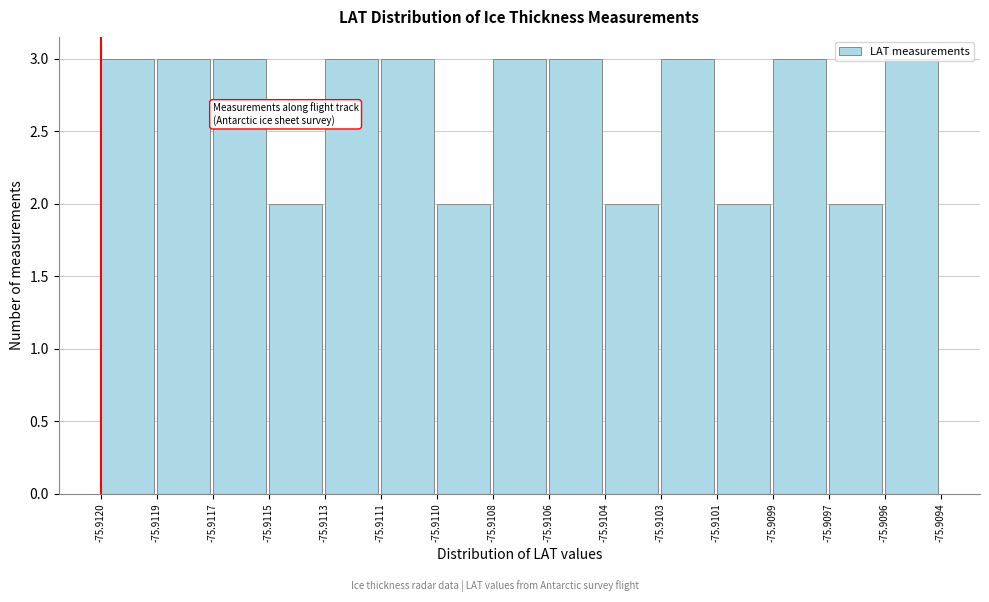

What is the sum of the values at -75.9103 and -75.9099?

6